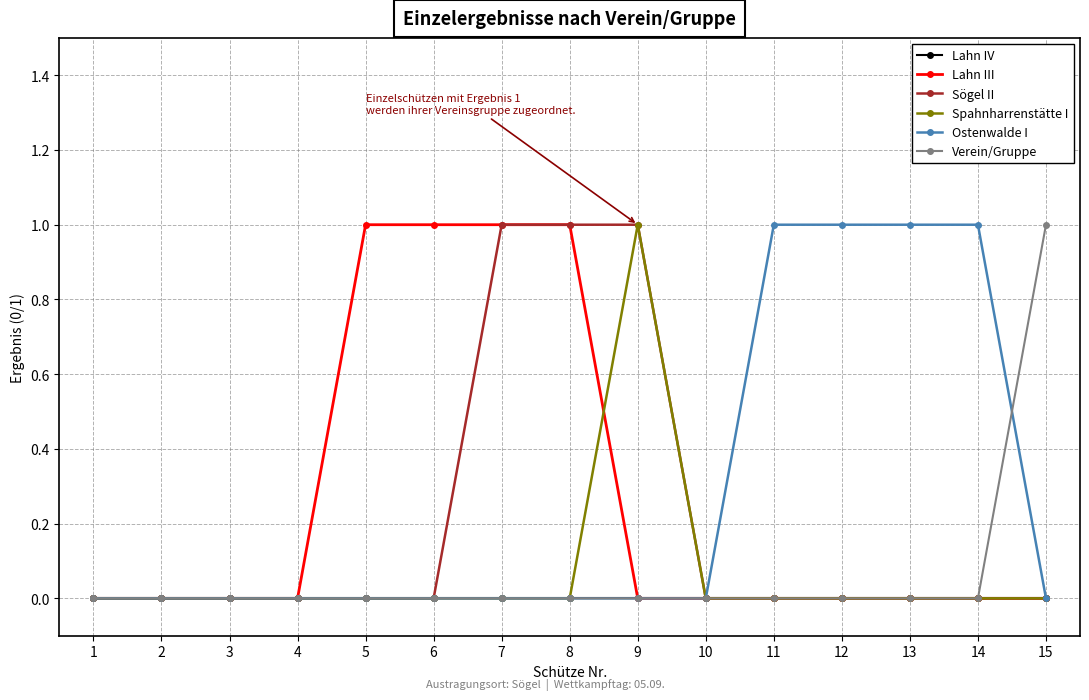

How many data points does each series have?

15